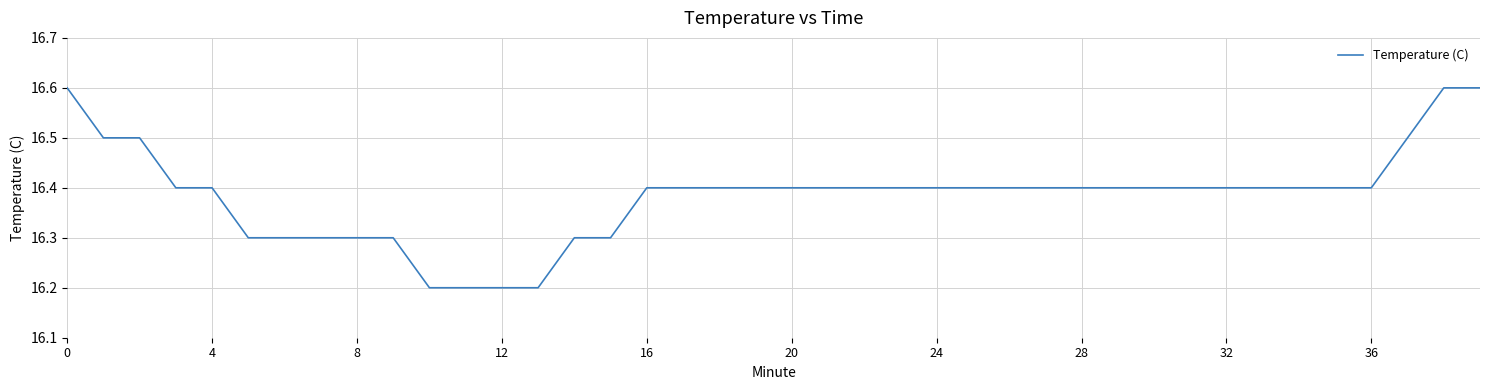

Reading left to right, list all the values displayed in this chart.

16.6	16.5	16.5	16.4	16.4	16.3	16.3	16.3	16.3	16.3	16.2	16.2	16.2	16.2	16.3	16.3	16.4	16.4	16.4	16.4	16.4	16.4	16.4	16.4	16.4	16.4	16.4	16.4	16.4	16.4	16.4	16.4	16.4	16.4	16.4	16.4	16.4	16.5	16.6	16.6